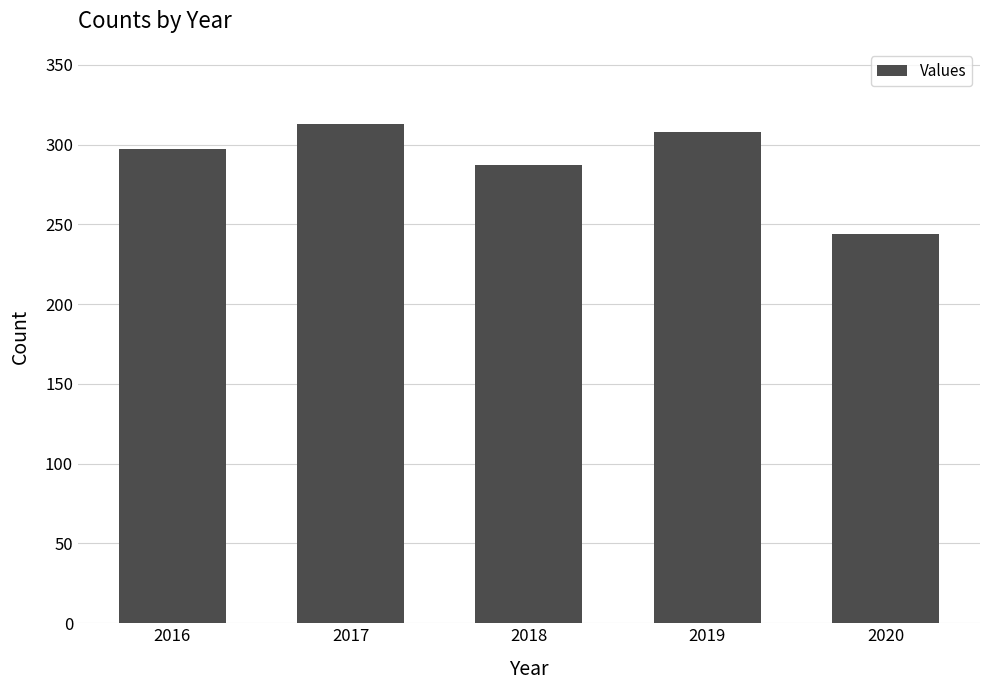

How many bars are there in total?

5